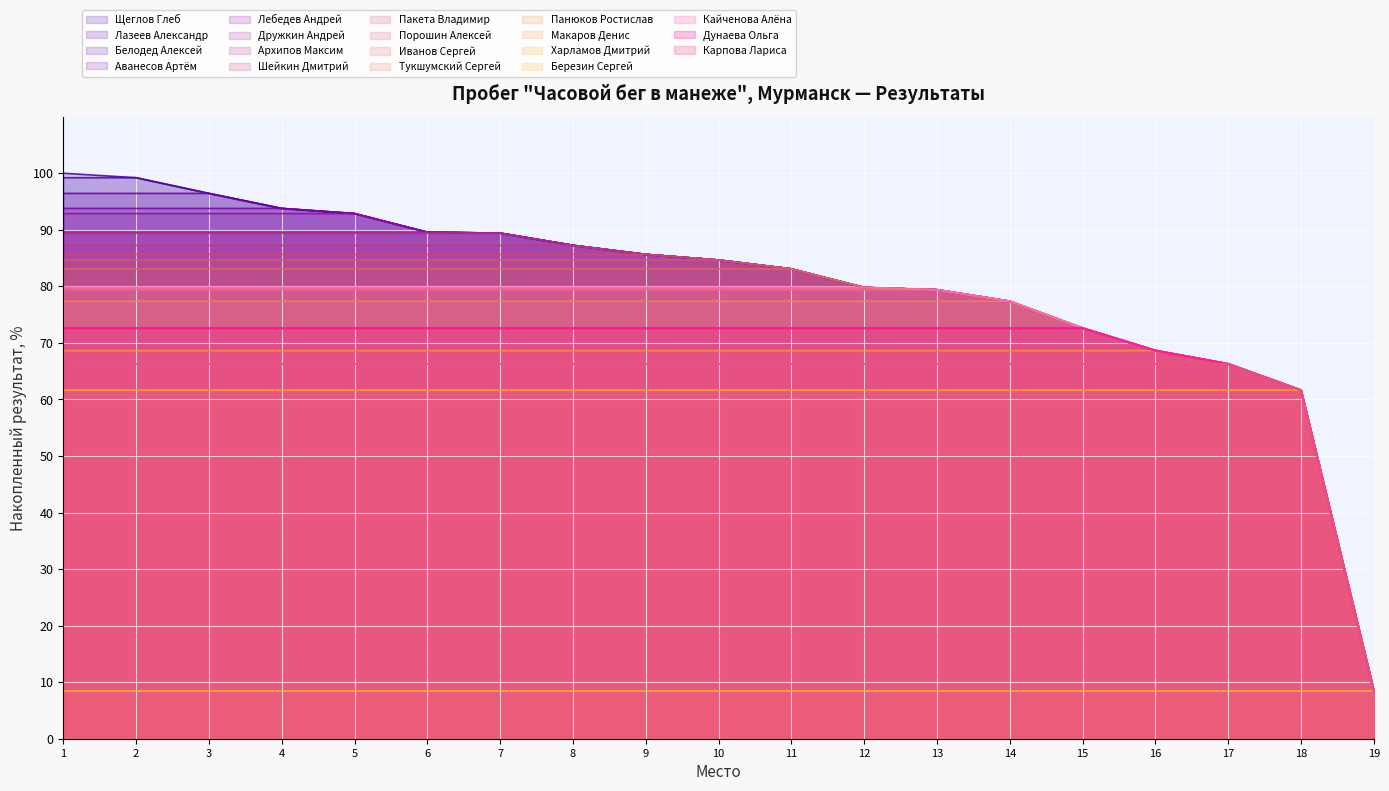

Where does the data first go above 84?

1